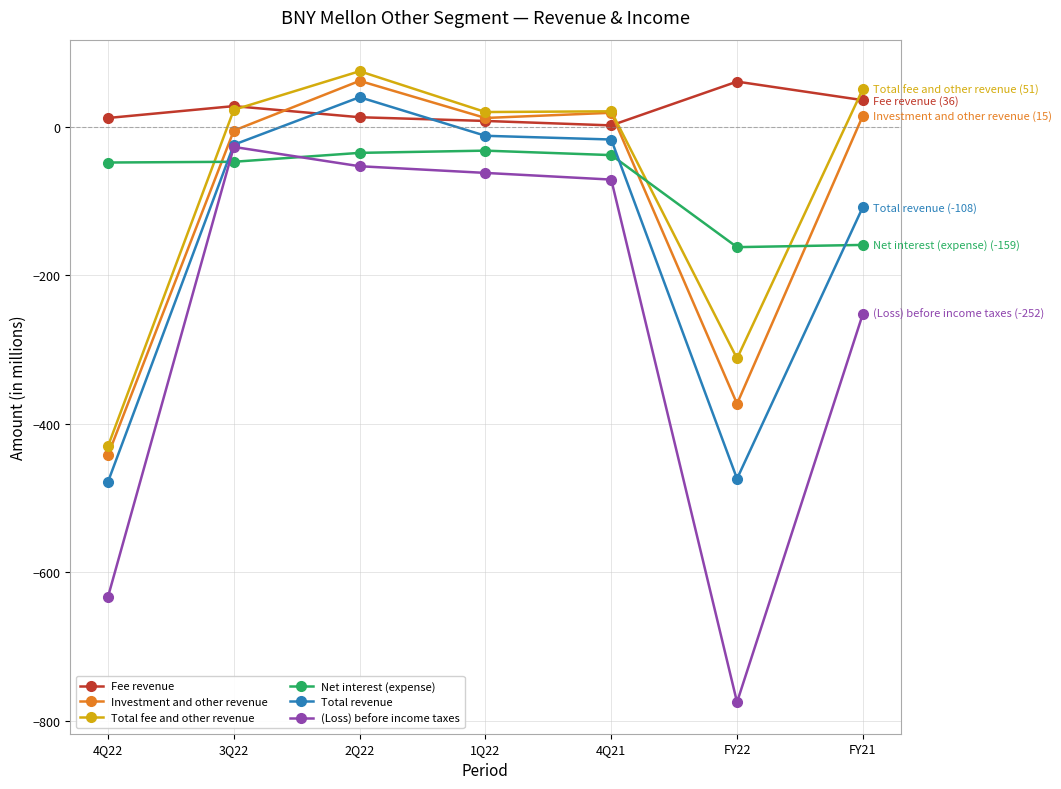

How many intersections are there between Net interest (expense) and (Loss) before income taxes?

2